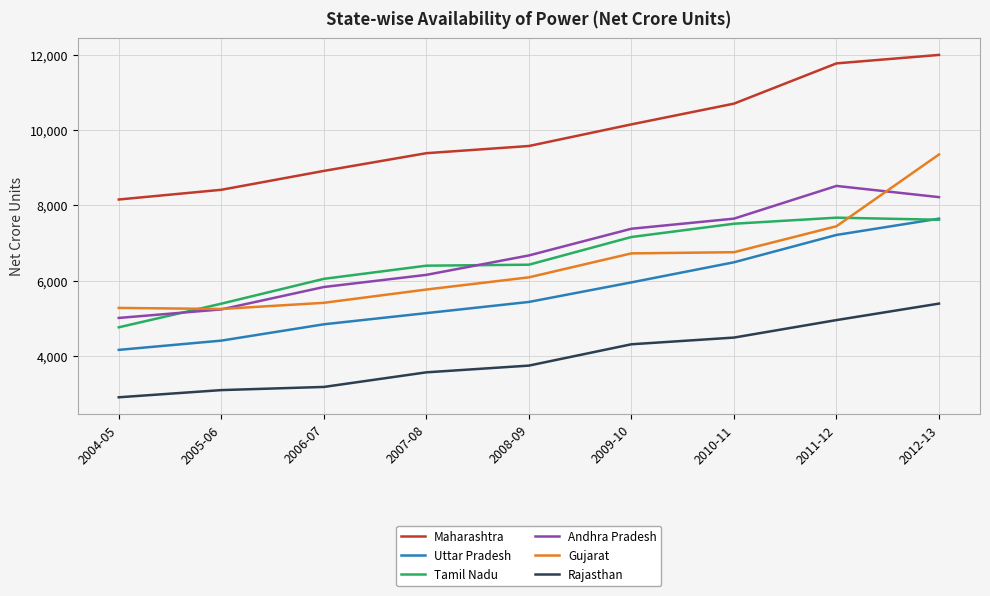

List the labels in order of Andhra Pradesh value, smallest first.

2004-05, 2005-06, 2006-07, 2007-08, 2008-09, 2009-10, 2010-11, 2012-13, 2011-12